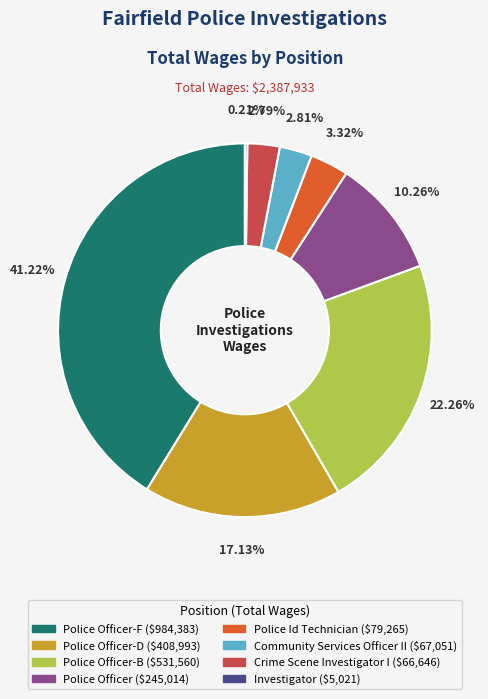

Does any single category account for the majority?

No